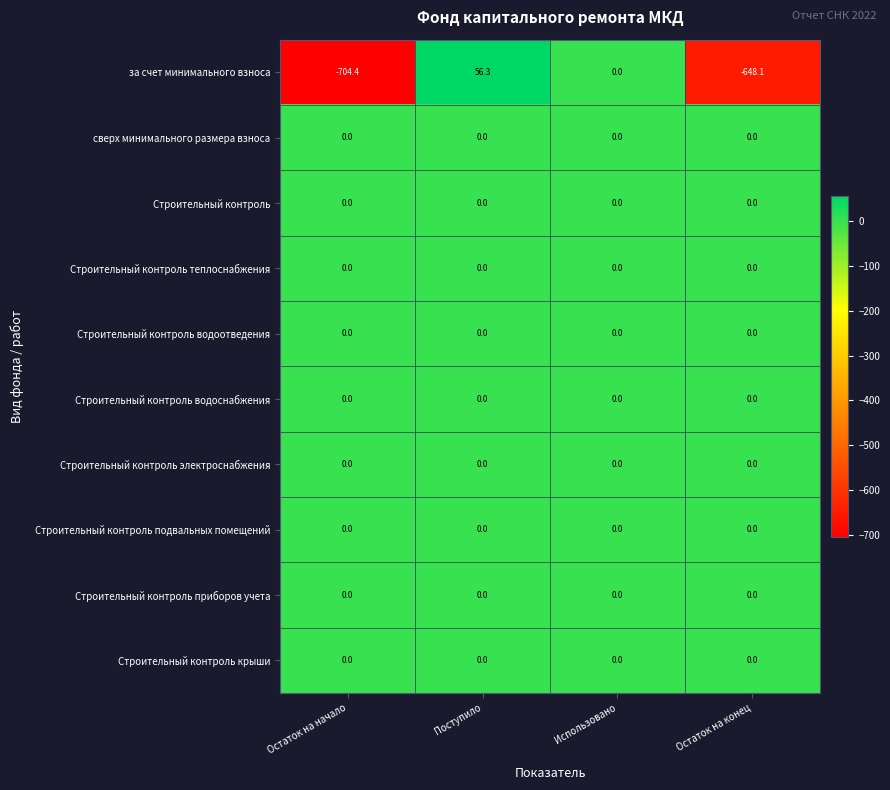

How many data points does each series have?

4